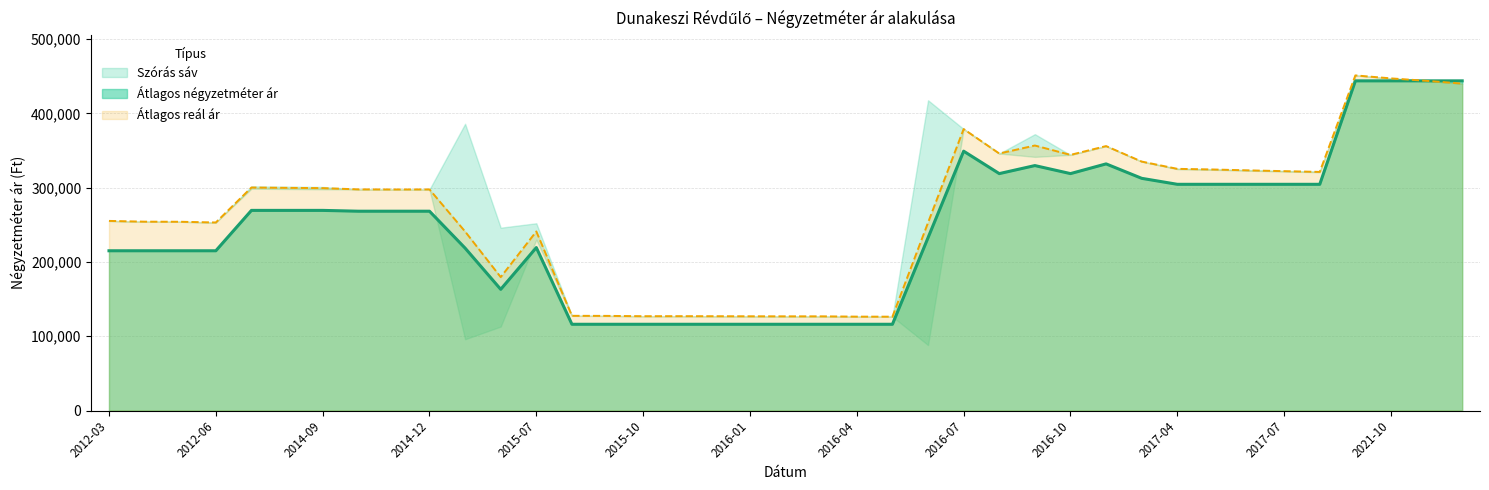

Is the value of Átlagos reál ár at 2016-10 greater than the value of Átlagos négyzetméter ár at 2014-06?

Yes